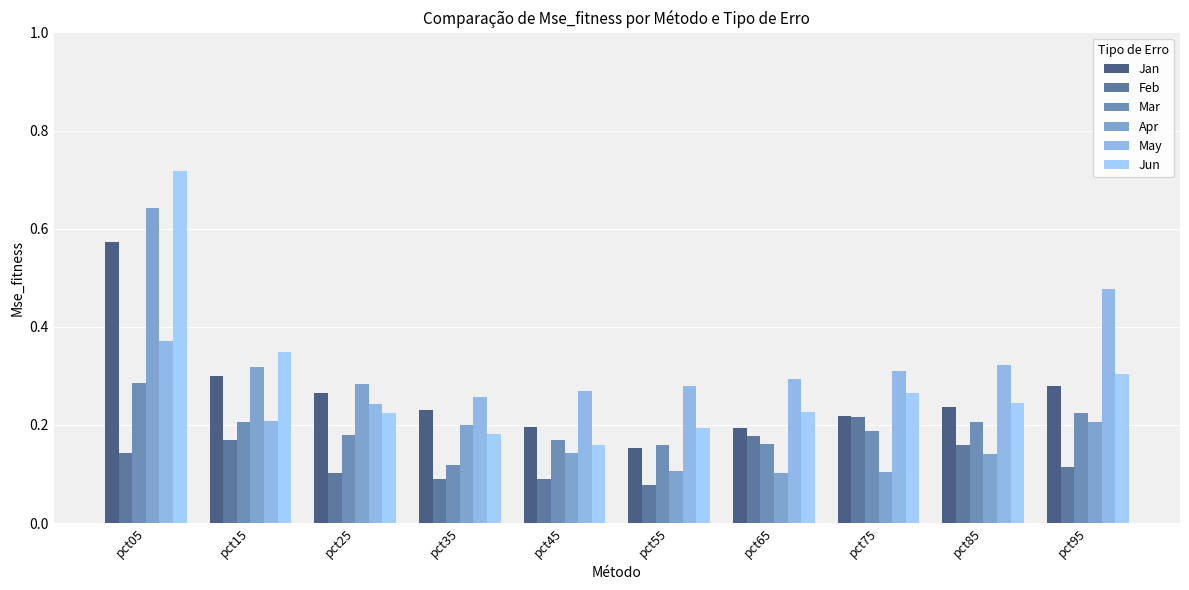

The value of Feb at pct65 is 0.1. True or false?

False